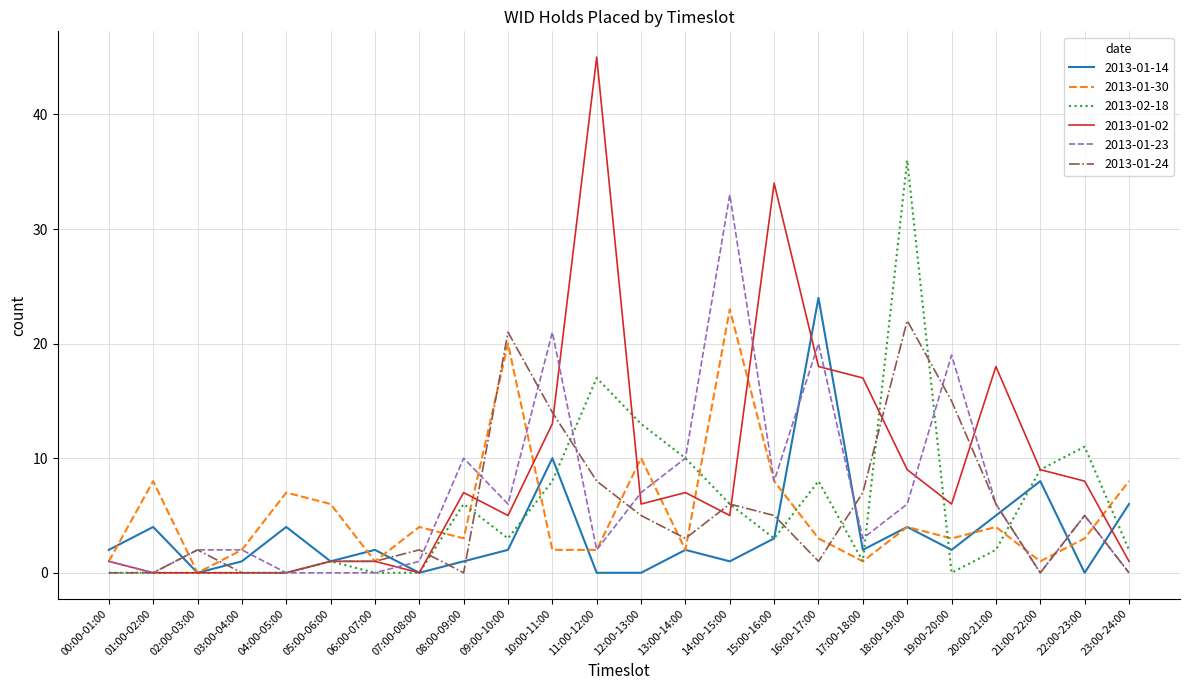

True or false: 2013-02-18 has more than 1 interior local peaks.

True